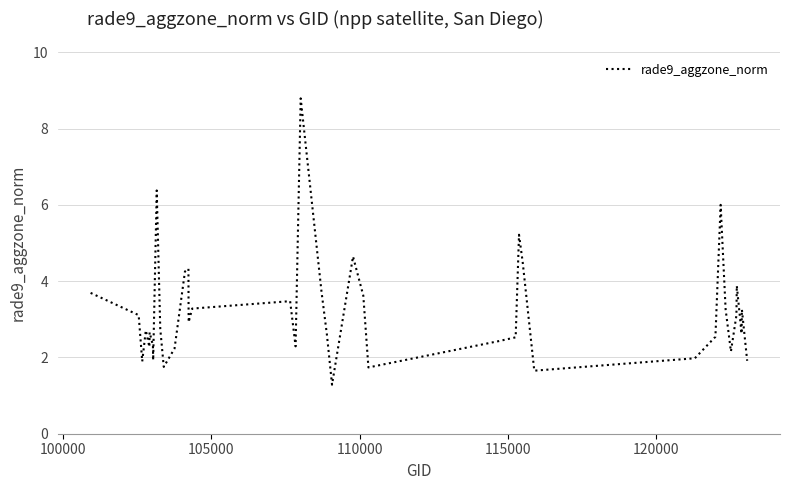

What is the difference between the maximum and minimum values?

7.5